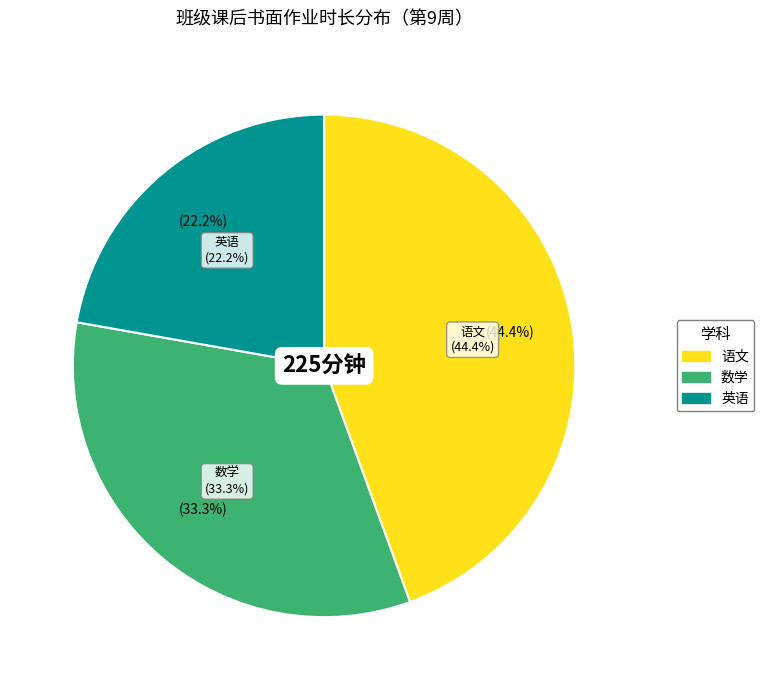

The 数学 slice represents 7% of the pie. True or false?

False